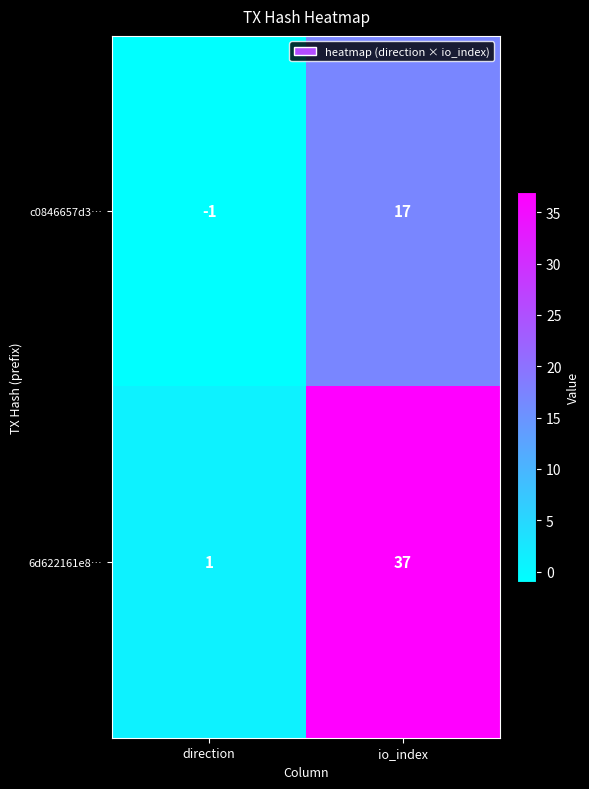

At which label is c0846657d3… closest to 8?

direction